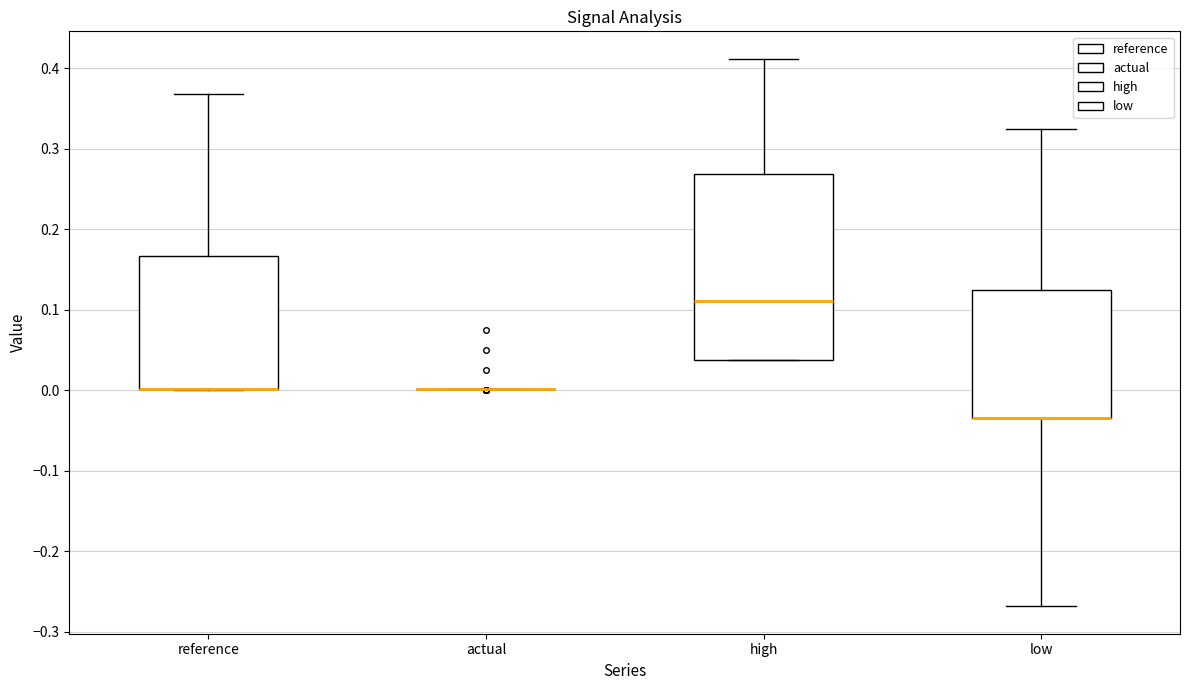

Where is the upper edge of the box for high on the y-axis? The values are not printed on the chart, so give them approximately, as read against the axis.

0.27